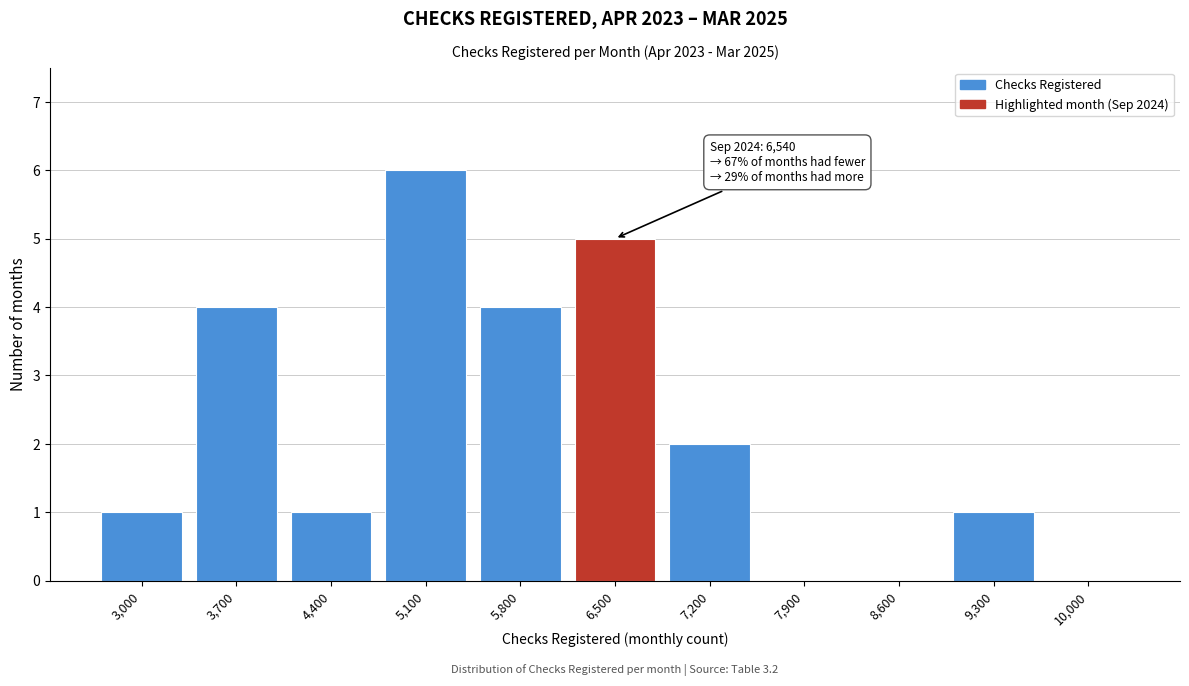

Reading right to left, transcribe all the data shown in this chart.

10,000=0	9,300=1	8,600=0	7,900=0	7,200=2	6,500=5	5,800=4	5,100=6	4,400=1	3,700=4	3,000=1